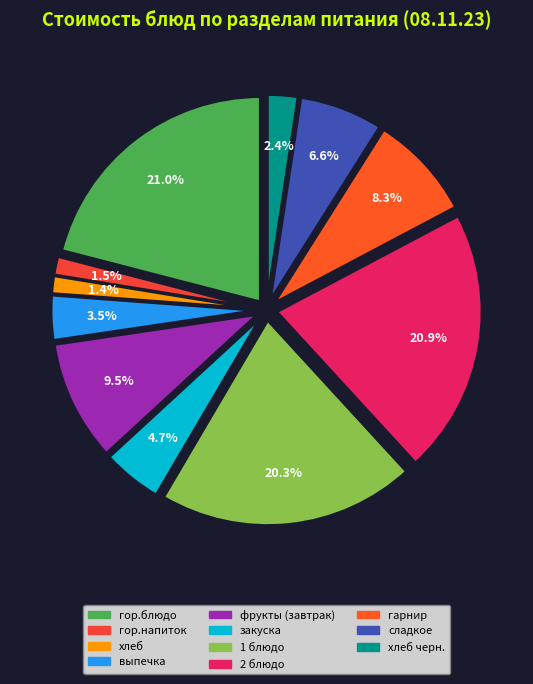

Which has a higher value, гор.напиток or фрукты (завтрак)?

фрукты (завтрак)